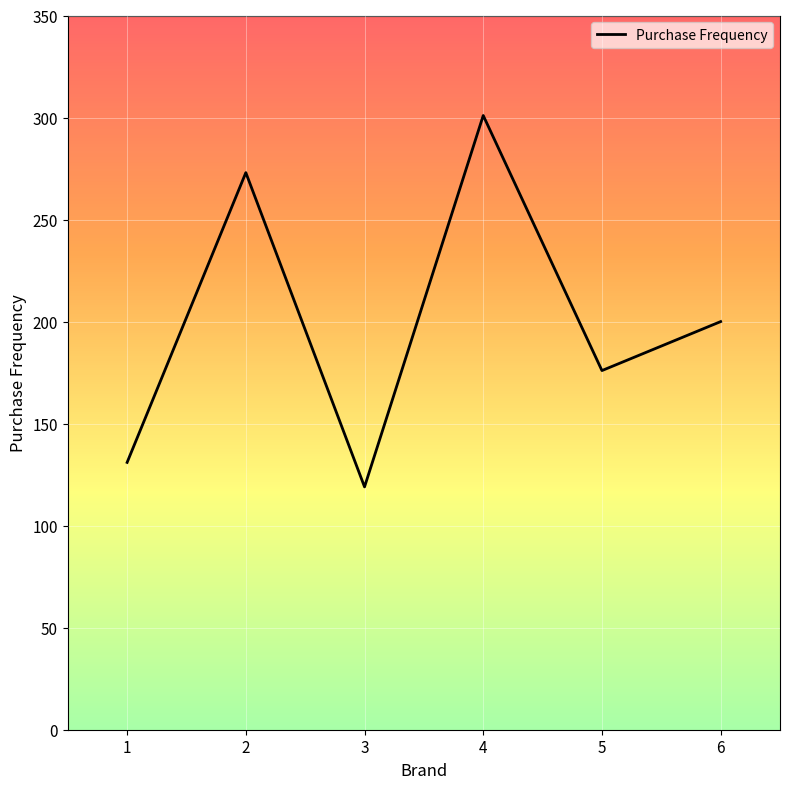

What is the difference between the maximum and minimum values?

182